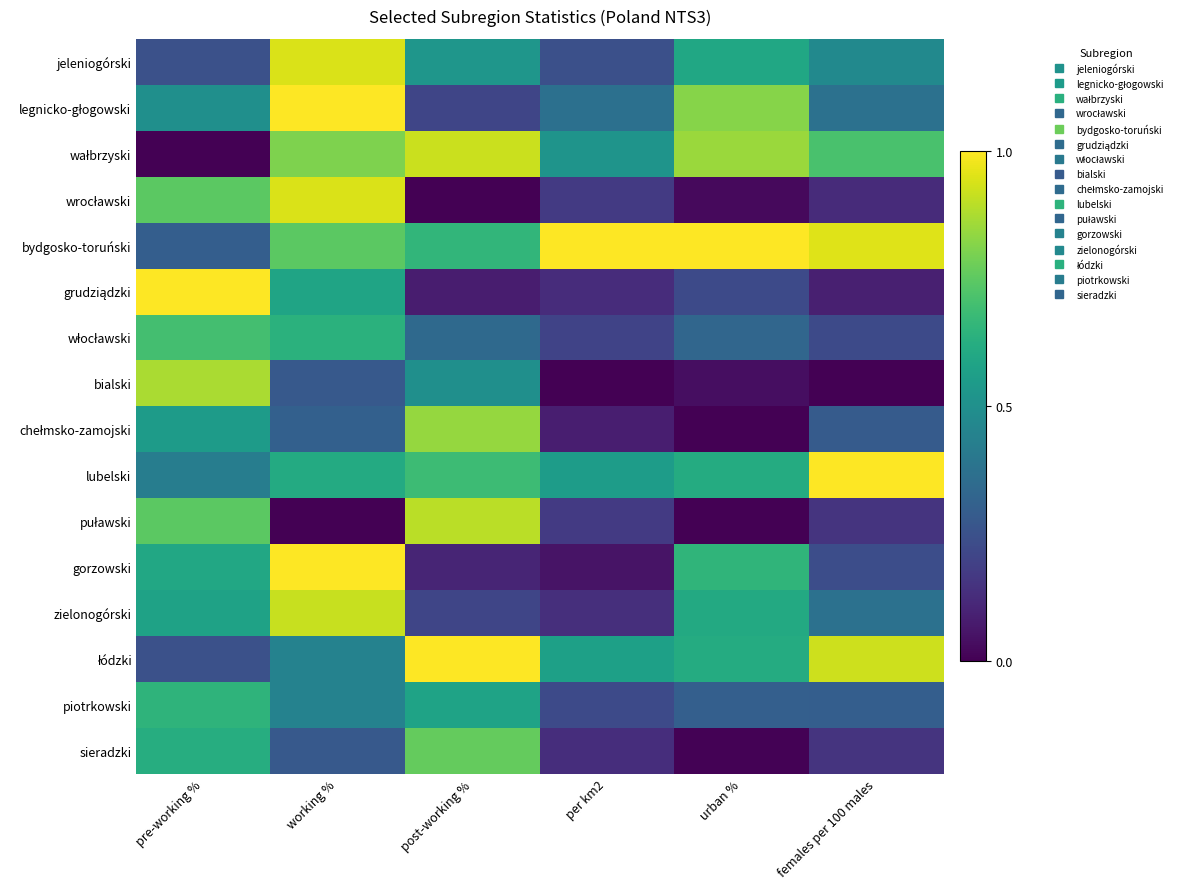

At how many categories does at least one series exceed 0?

6